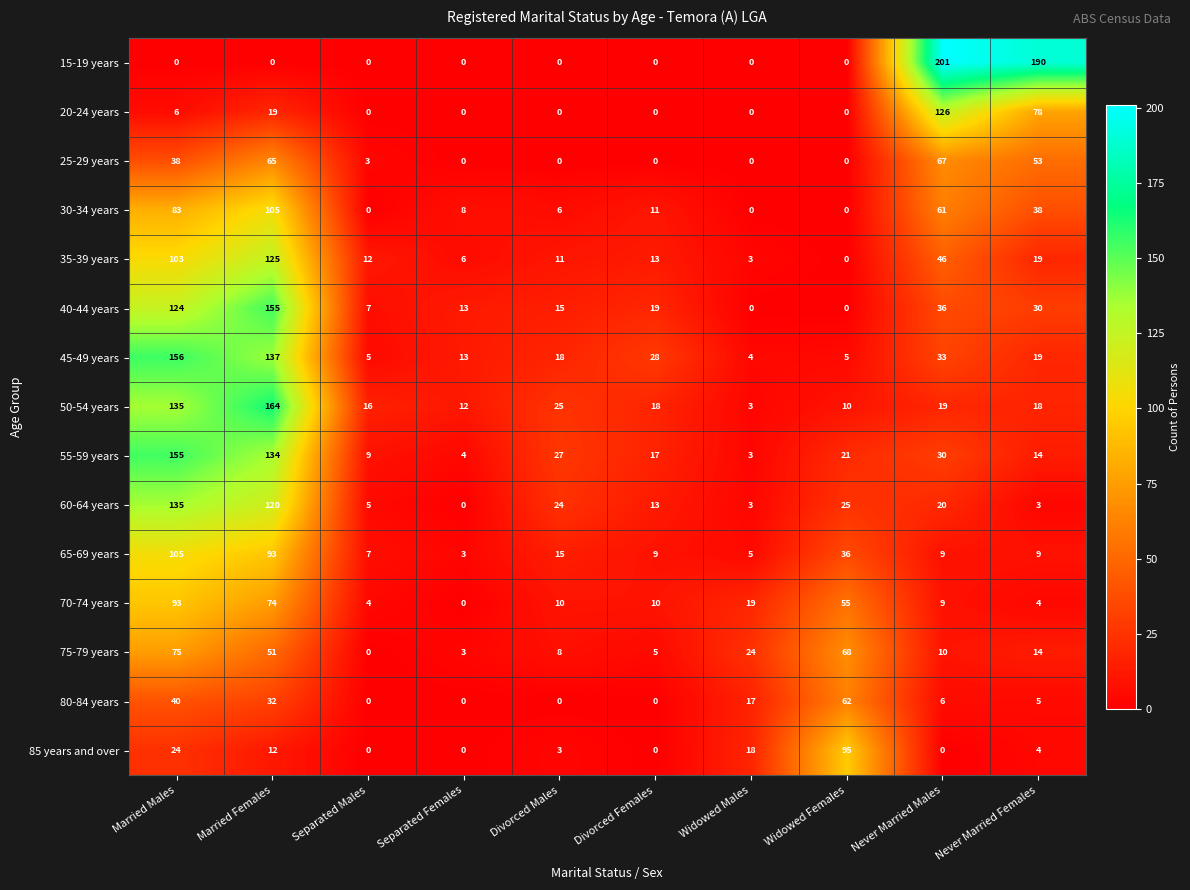

The 55-59 years series shows 6 at Separated Females. True or false?

False